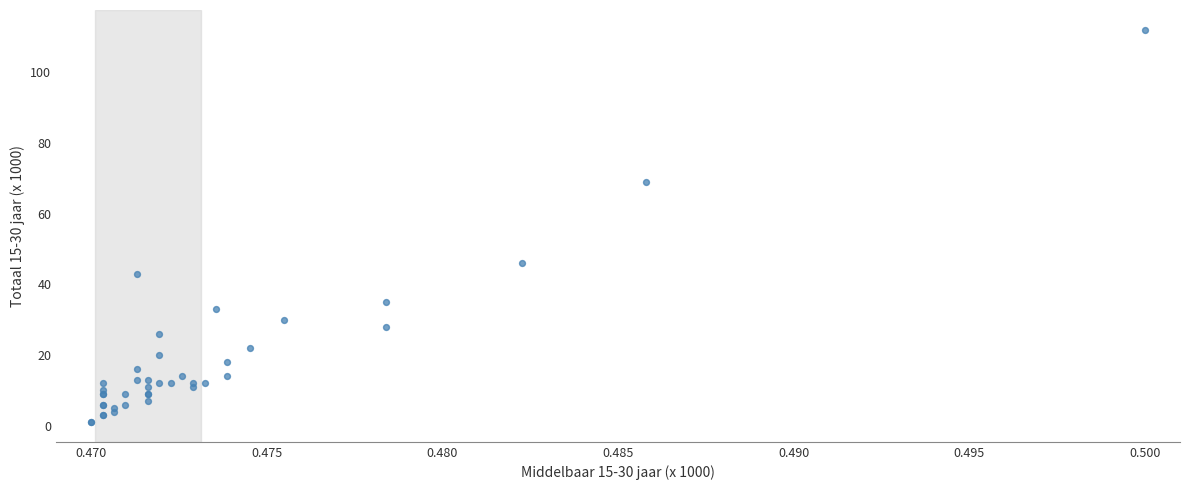

What Y value in the scatter plot is closest to 56?

46